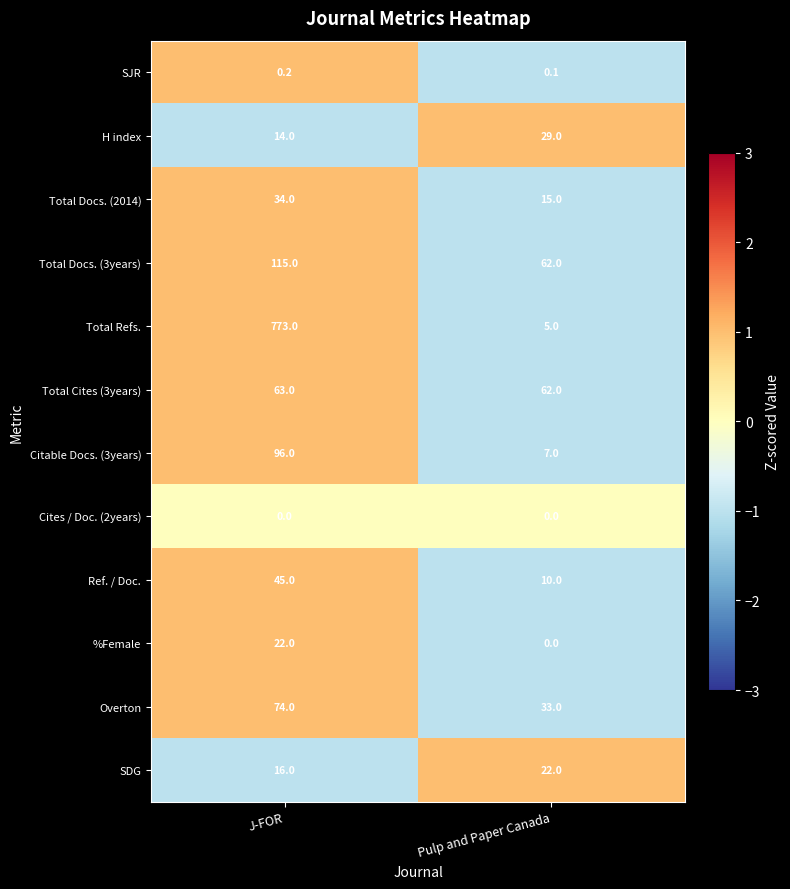

Which series has the largest range (max minus min)?

Total Refs.